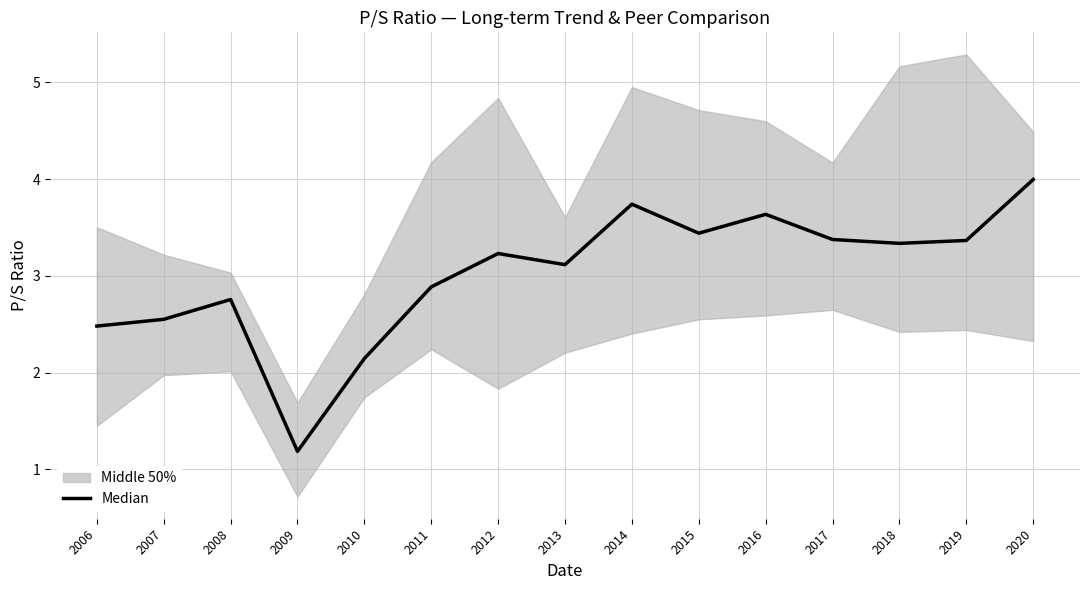

Which label corresponds to the largest value in the chart?

2020